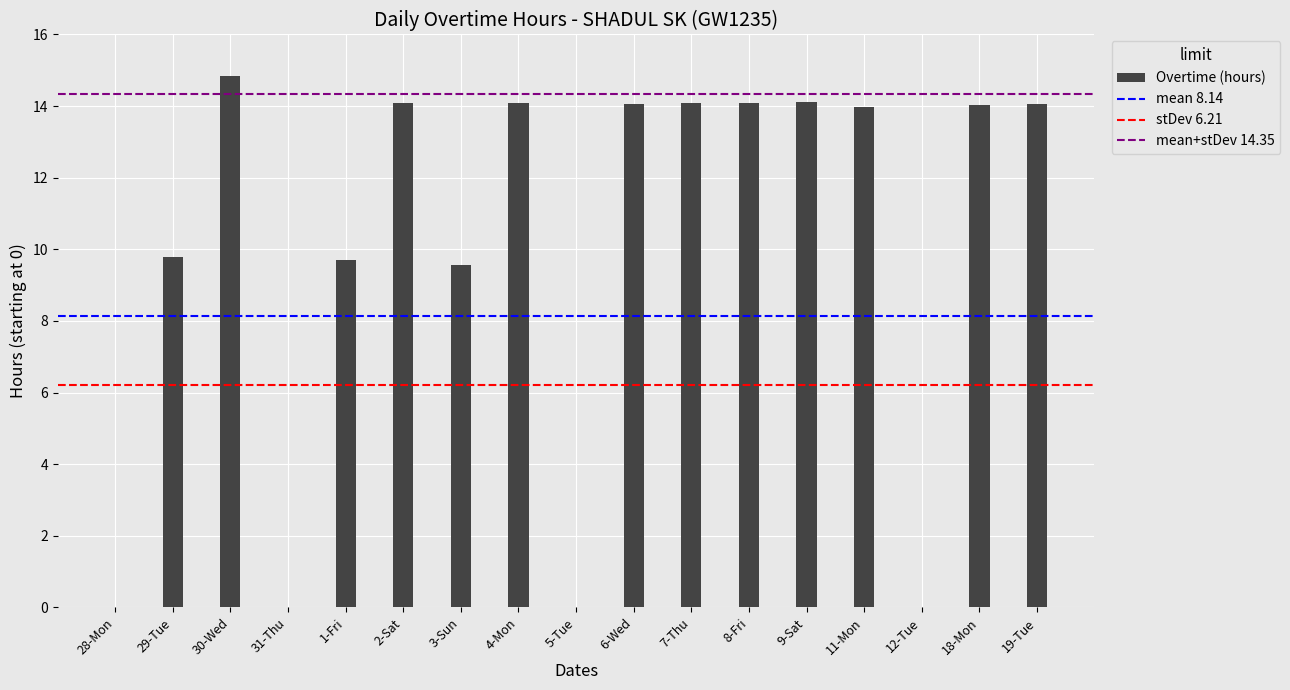

What is the sum of all values?

170.5